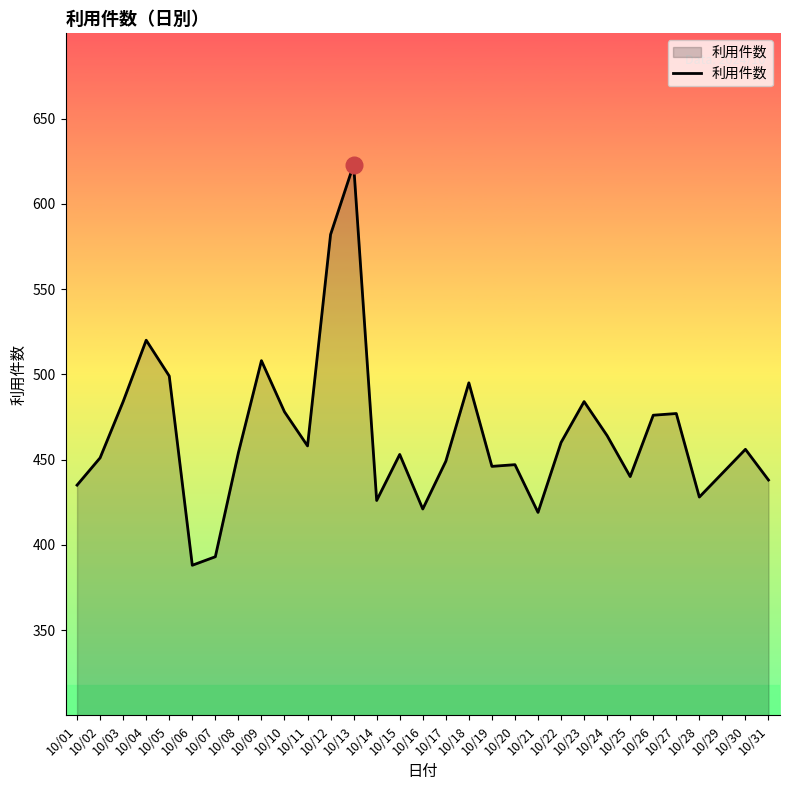

Read the value at 10/11, to the nearest 10.

460